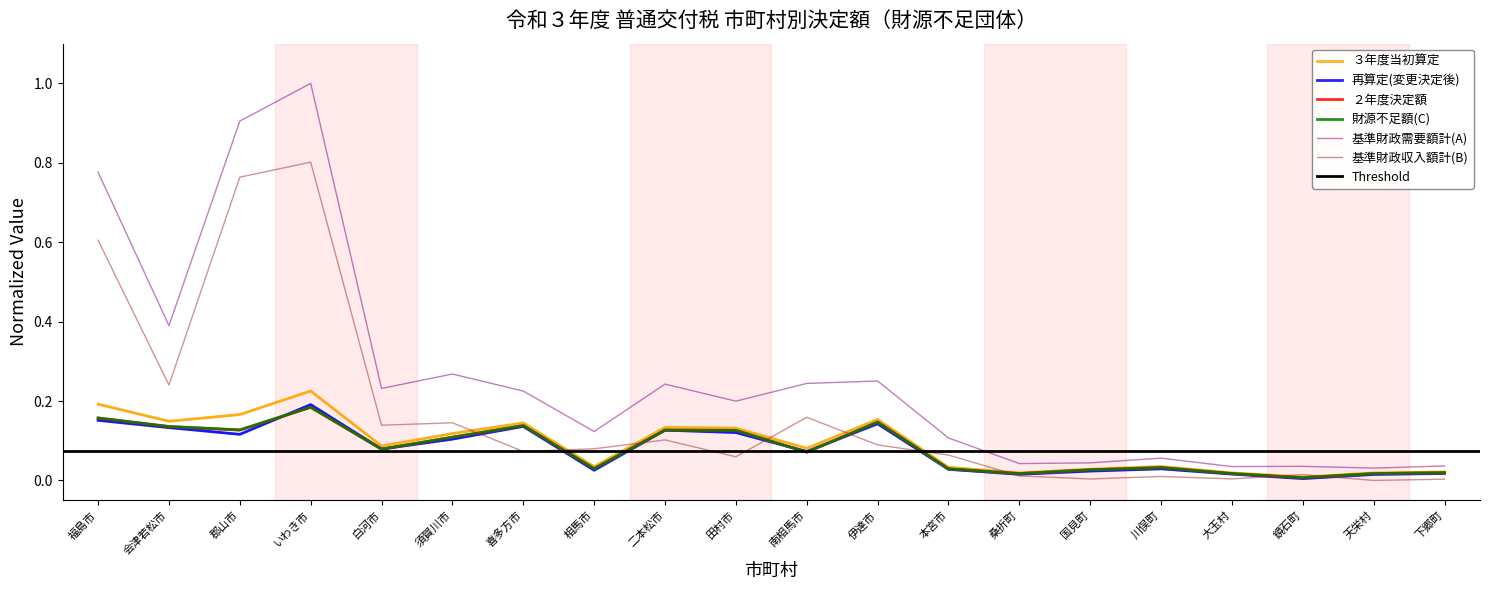

True or false: 財源不足額(C) has a value of 0.1 at 田村市.

True